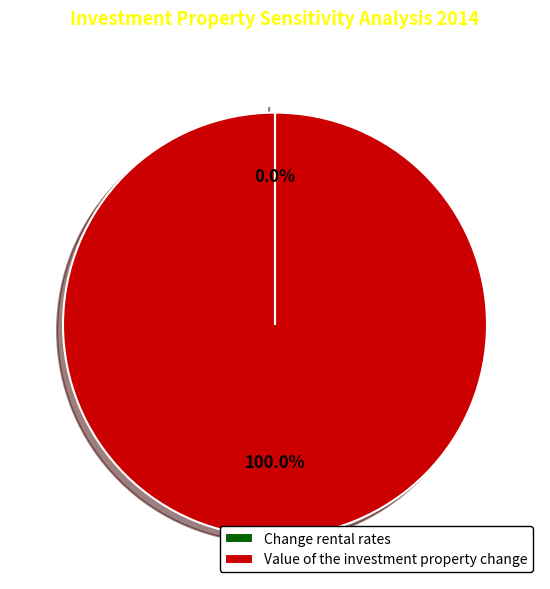

Which category has the biggest portion of the pie?

Value of the investment property change